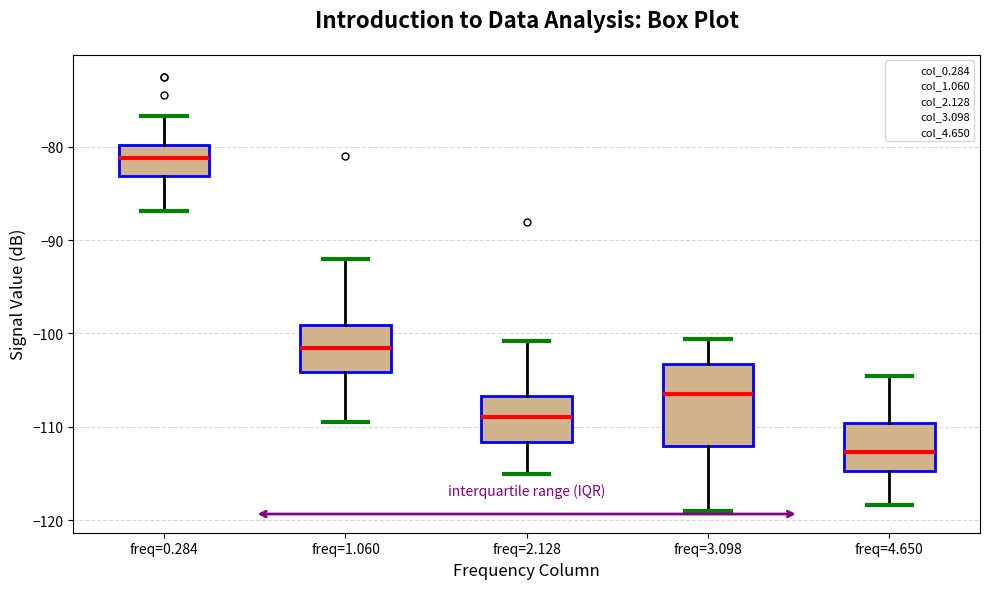

Which box's median line is the highest?

freq=0.284